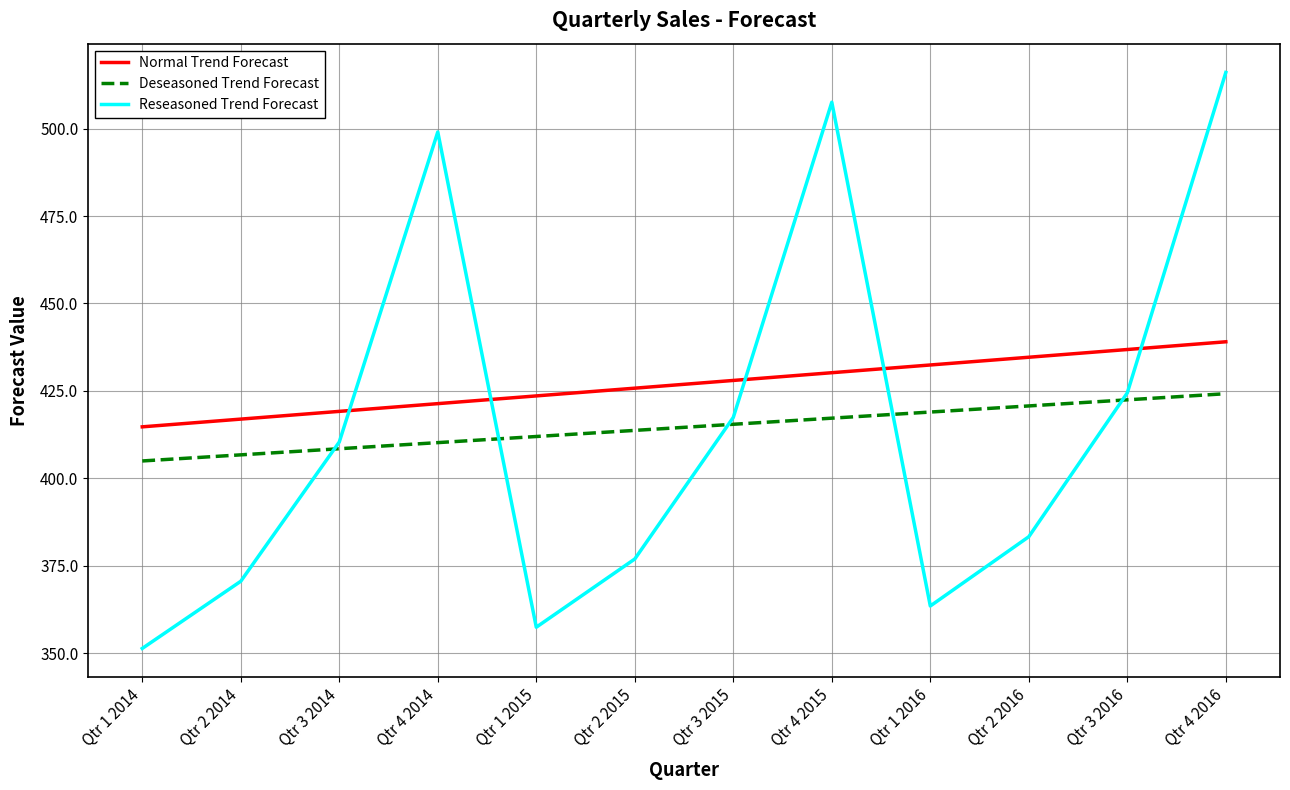

True or false: Normal Trend Forecast has a value of 175.0 at Qtr 3 2014.

False